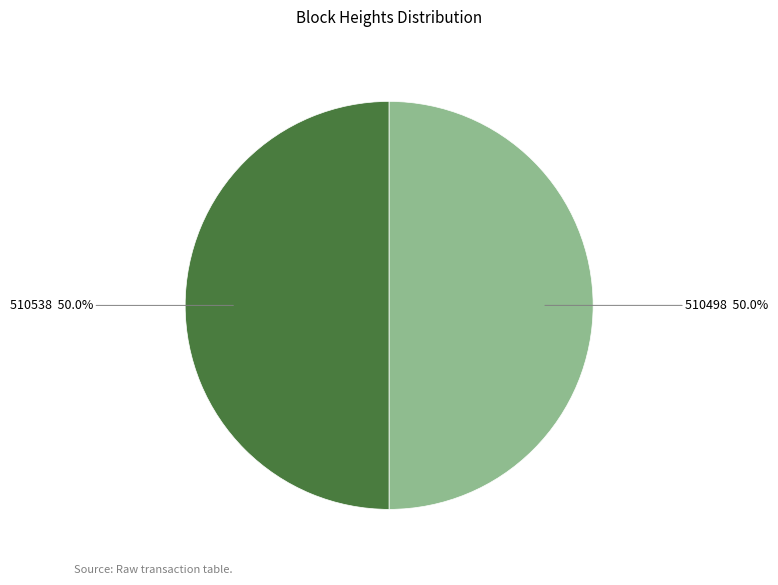

To the nearest percent, what is the combined percentage of 510498 and 510538?

100%